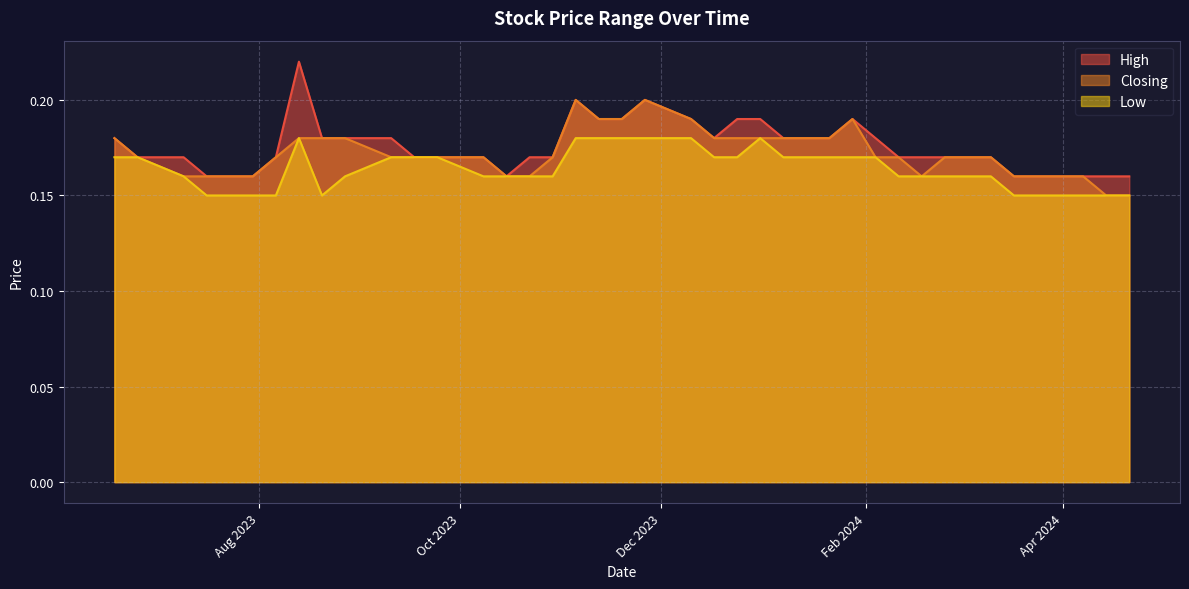

The value of Low at 25/06/2023 is 0.1. True or false?

False